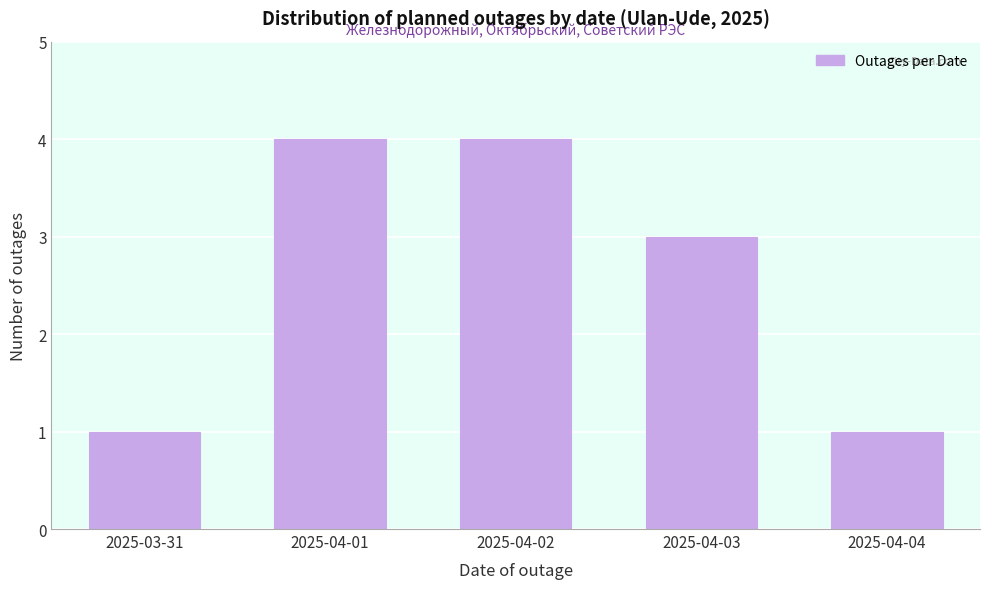

Reading right to left, transcribe all the data shown in this chart.

2025-04-04=1	2025-04-03=3	2025-04-02=4	2025-04-01=4	2025-03-31=1